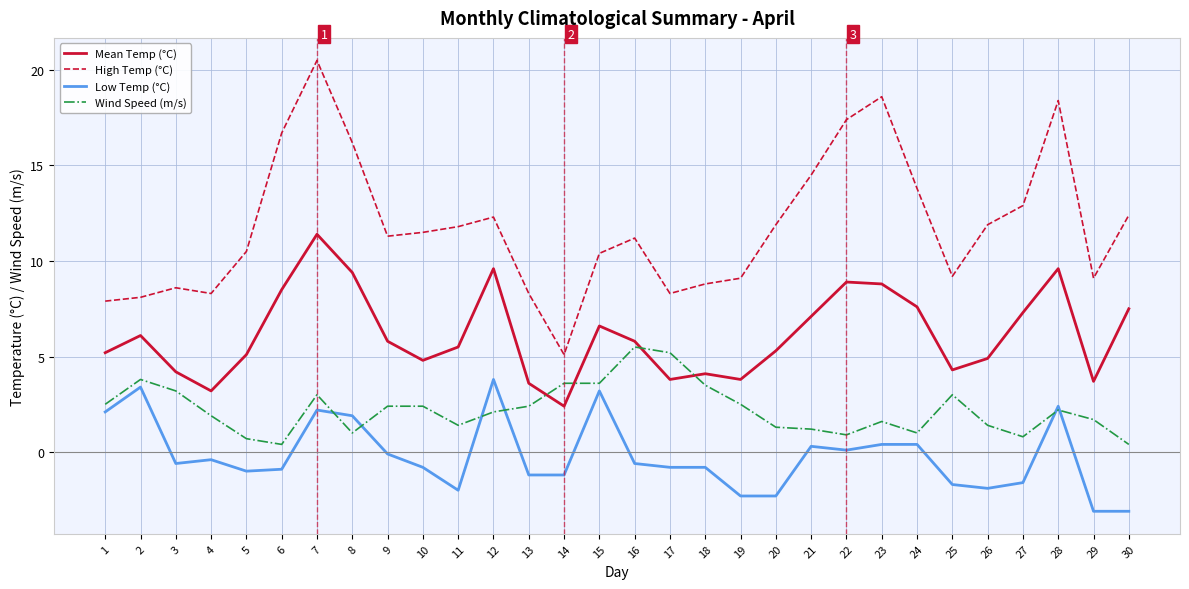

The Mean Temp (°C) series shows 6.9 at 25. True or false?

False